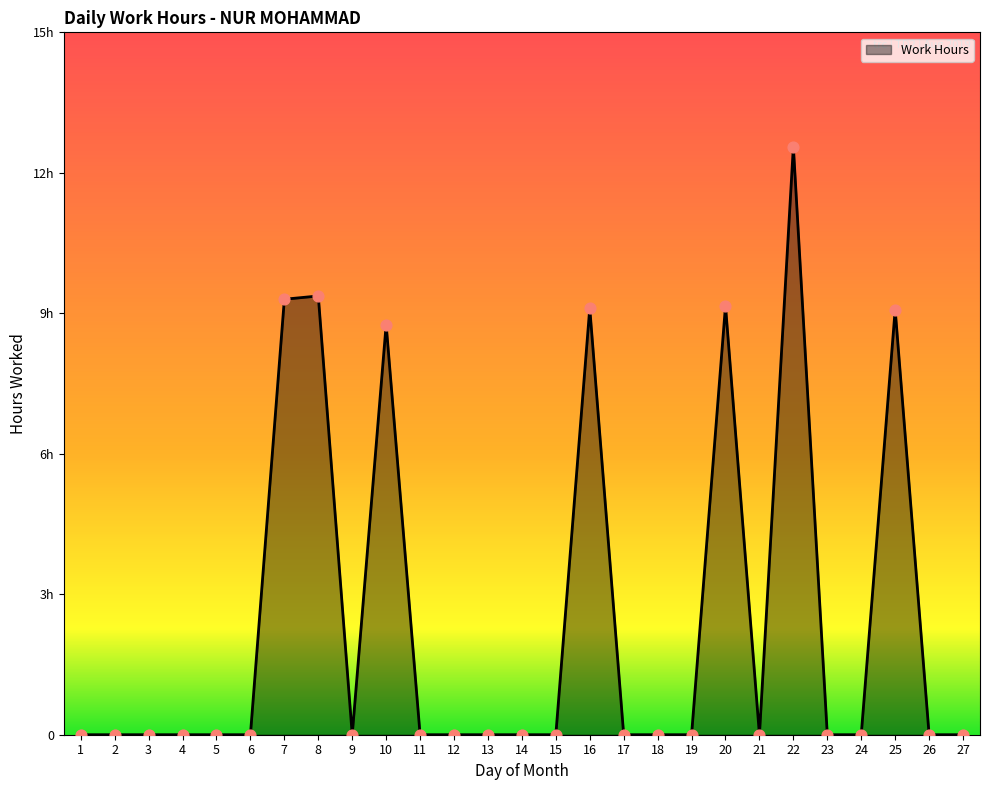

Which has a higher value, 23 or 17?

23